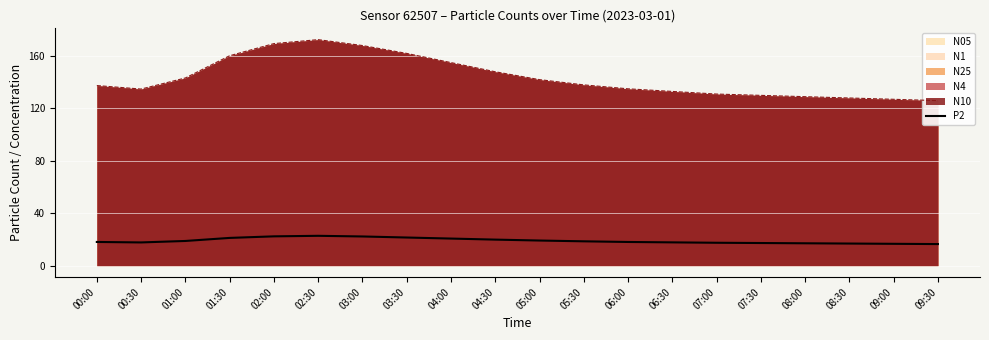

What is the difference between the values at 04:30 and 06:30?

2.1